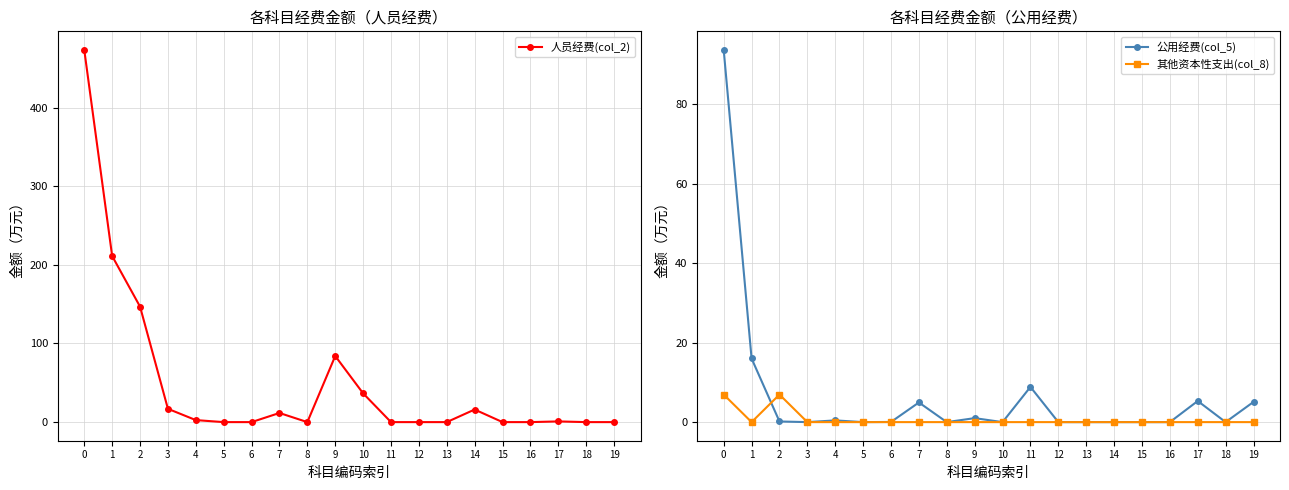

Between 2 and 3, which series saw the biggest shift?

人员经费(col_2)